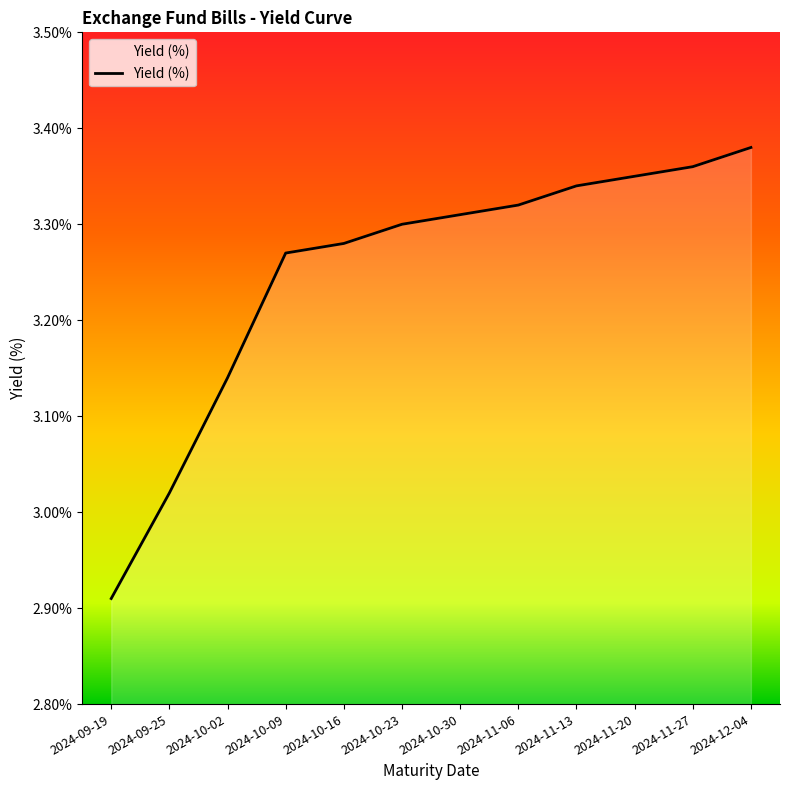

What is the difference between the maximum and minimum values?

0.5